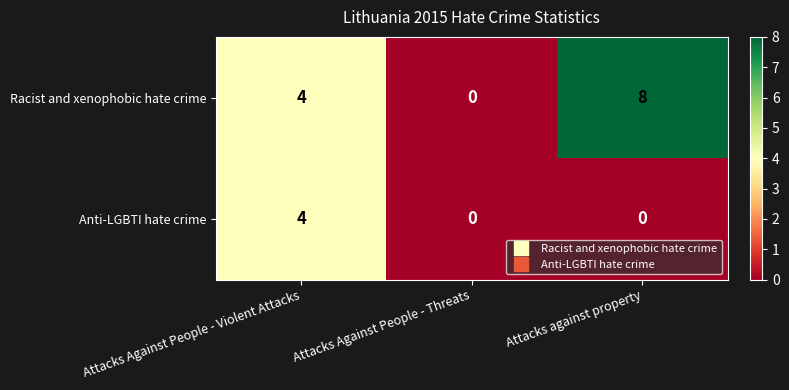

Where is Racist and xenophobic hate crime nearest to the value 4?

Attacks Against People - Violent Attacks